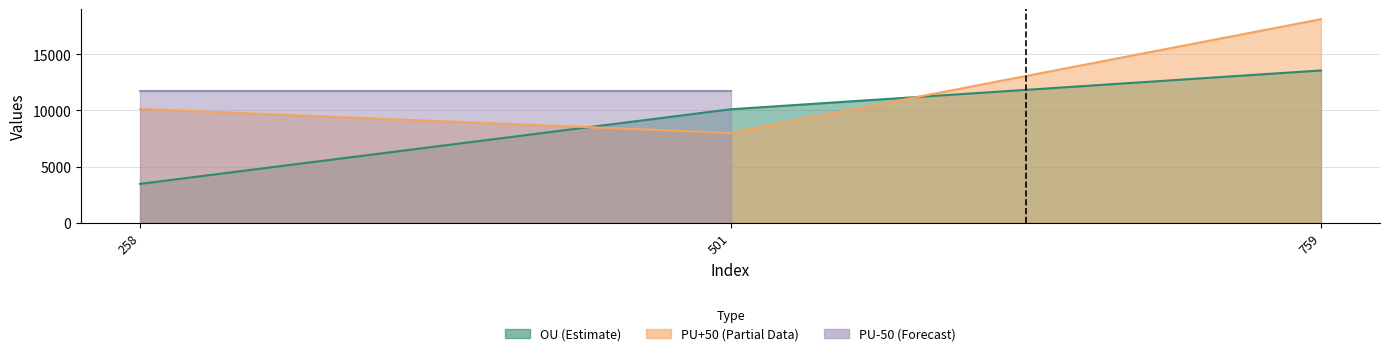

Where is OU nearest to the value 8502?

501